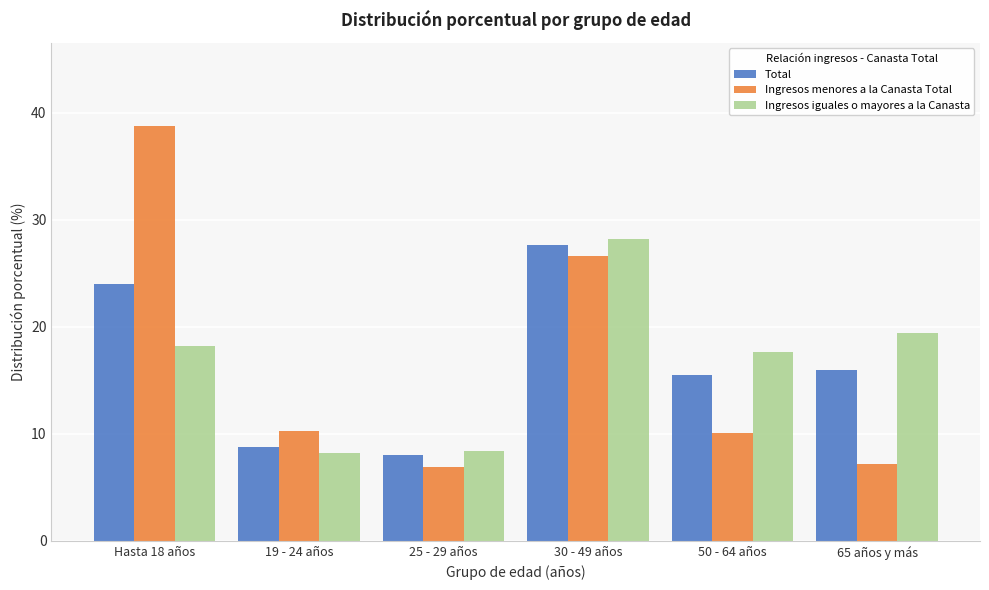

Reading left to right, extract all data points from this chart.

Total: Hasta 18 años=24.0	19 - 24 años=8.8	25 - 29 años=8.0	30 - 49 años=27.7	50 - 64 años=15.5	65 años y más=16.0
Ingresos menores a la Canasta Total: Hasta 18 años=38.8	19 - 24 años=10.3	25 - 29 años=6.9	30 - 49 años=26.6	50 - 64 años=10.1	65 años y más=7.2
Ingresos iguales o mayores a la Canasta: Hasta 18 años=18.2	19 - 24 años=8.2	25 - 29 años=8.4	30 - 49 años=28.2	50 - 64 años=17.7	65 años y más=19.4